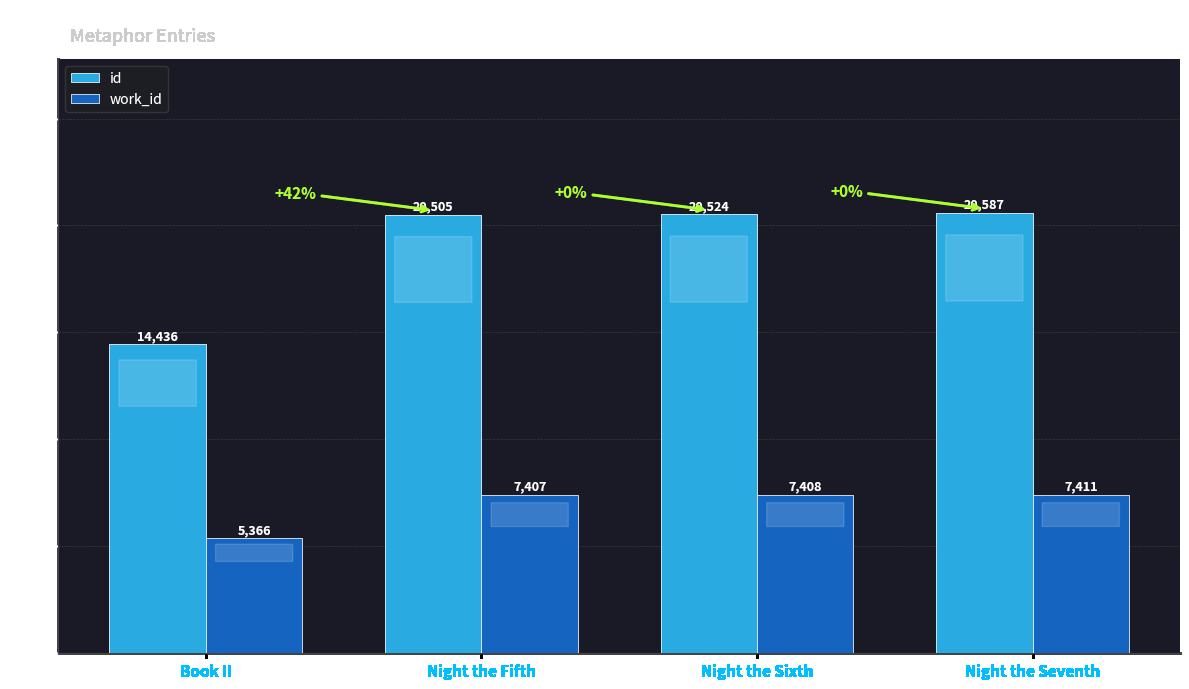

What is the sum of the work_id values at Night the Fifth and Book II?

12773